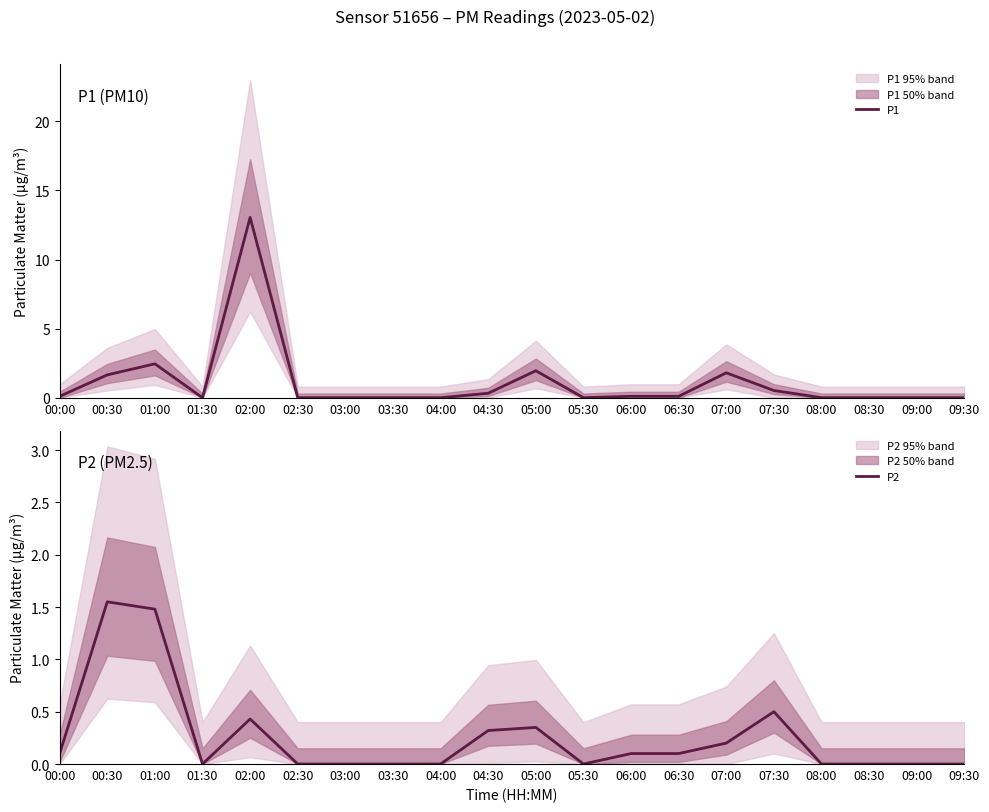

Read the P2 value at 00:30.

1.6